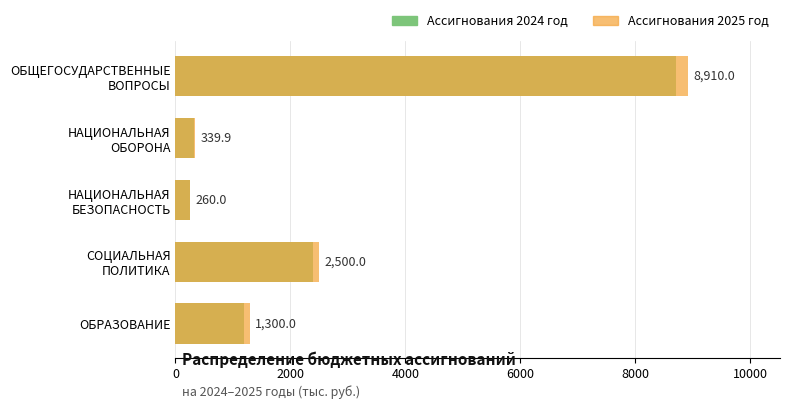

What is the maximum value for Ассигнования 2024 год?

8710.0